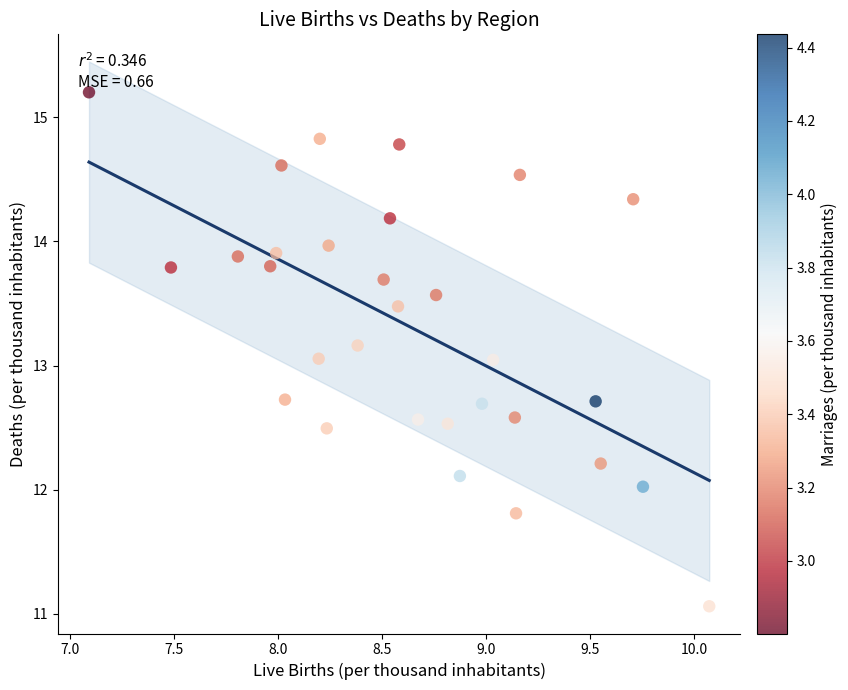

What is the range of Y values (max minus min)?

4.1